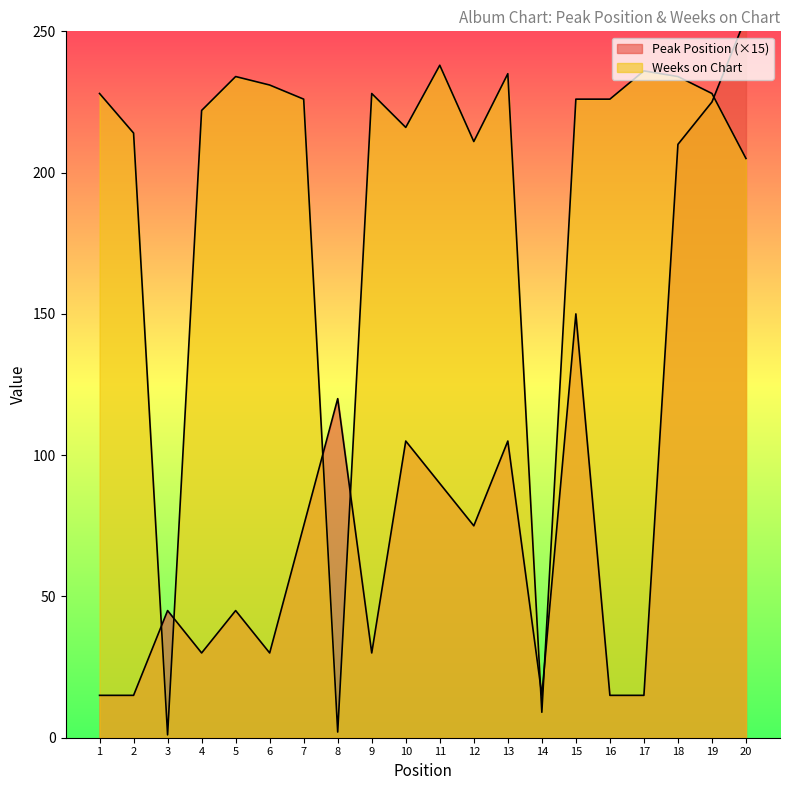

What is the smallest value displayed?

1